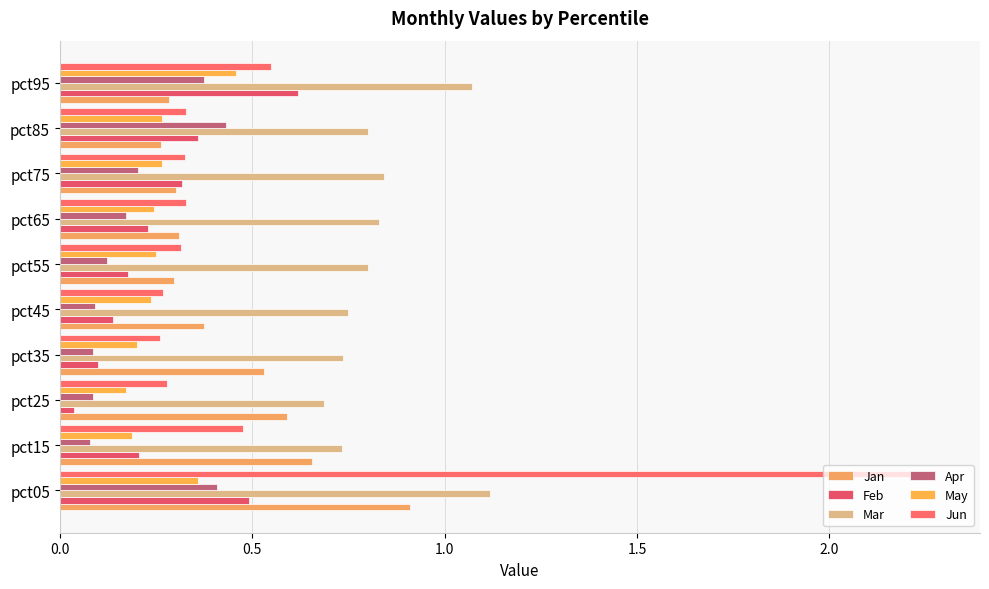

Count the number of categories in the chart.

10